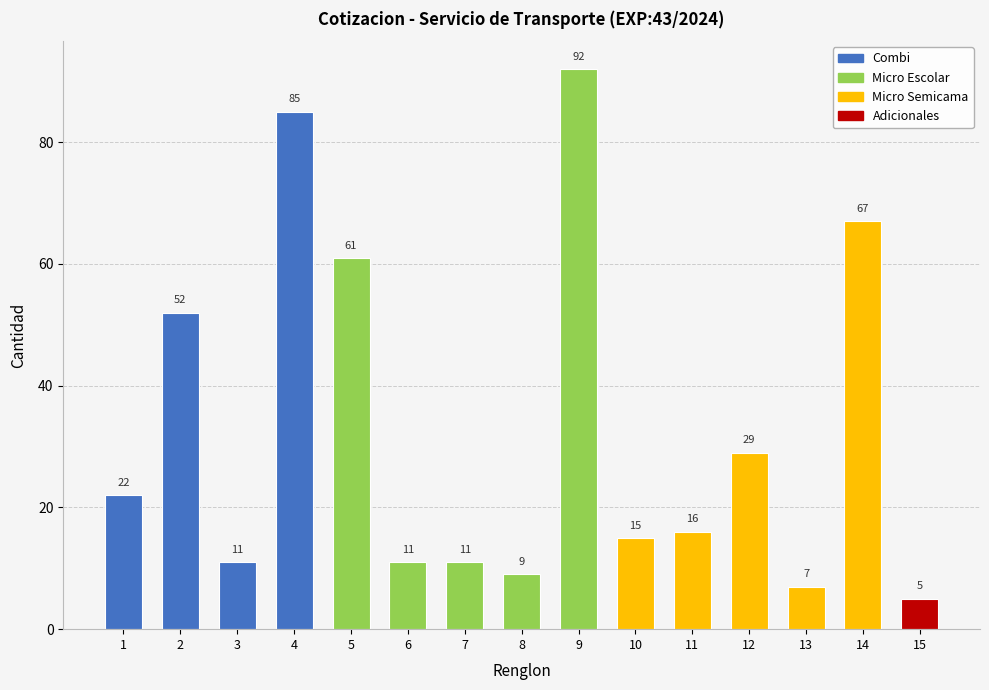

Reading left to right, transcribe all the data shown in this chart.

1=22	2=52	3=11	4=85	5=61	6=11	7=11	8=9	9=92	10=15	11=16	12=29	13=7	14=67	15=5